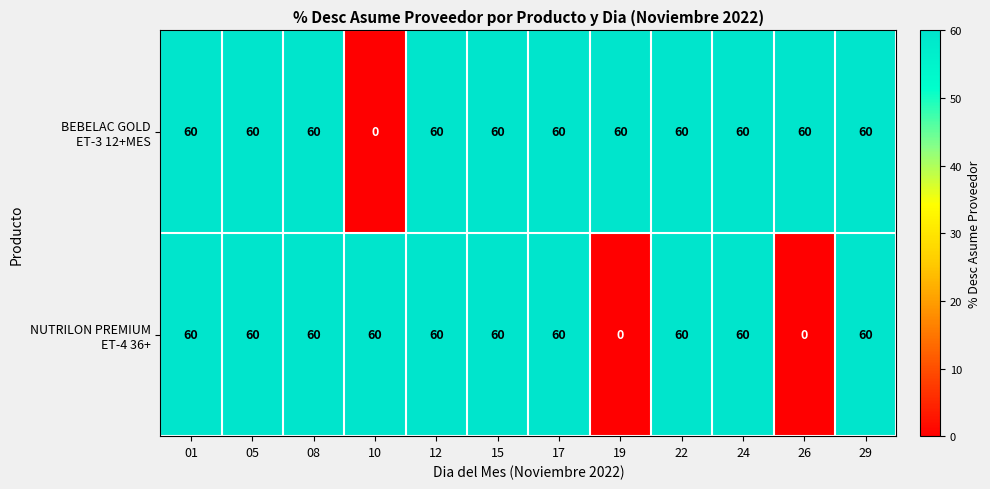

What is the difference between the highest and lowest values at 26?

60